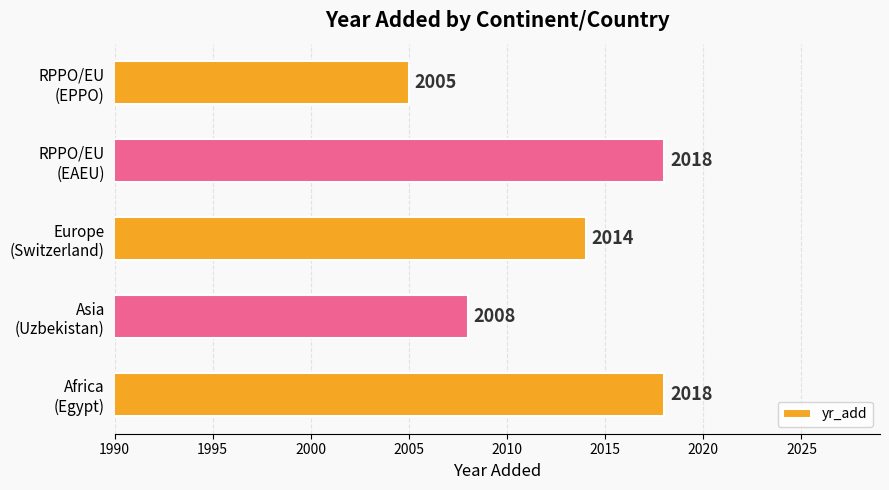

Reading bottom to top, what are all the values shown in this chart?

2018	2008	2014	2018	2005